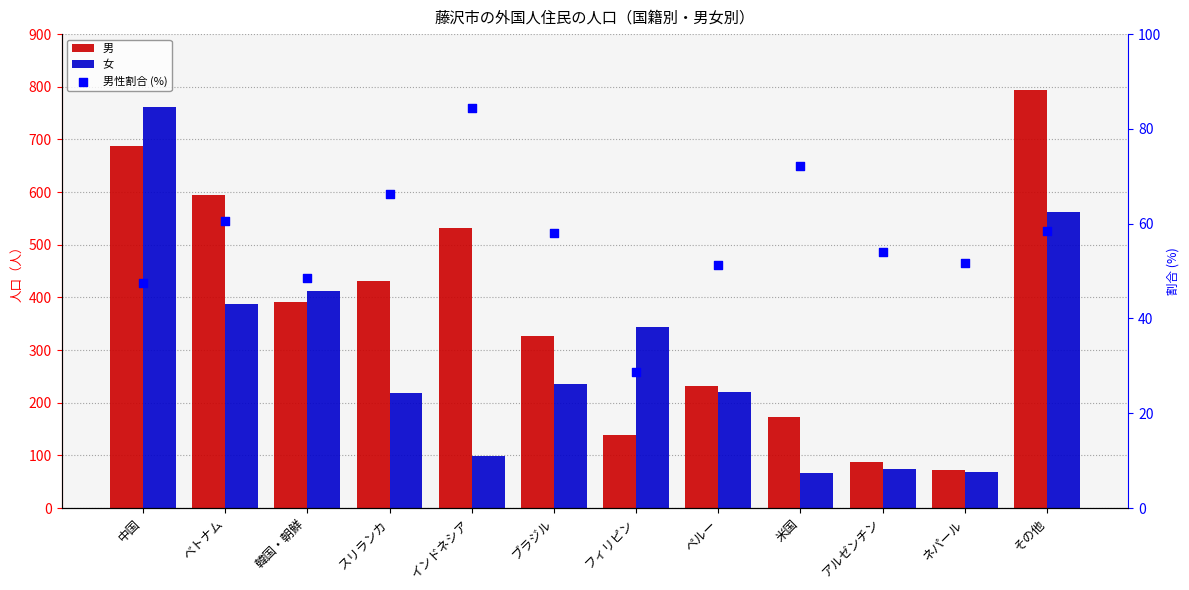

At which category is the sum across all series the highest?

中国